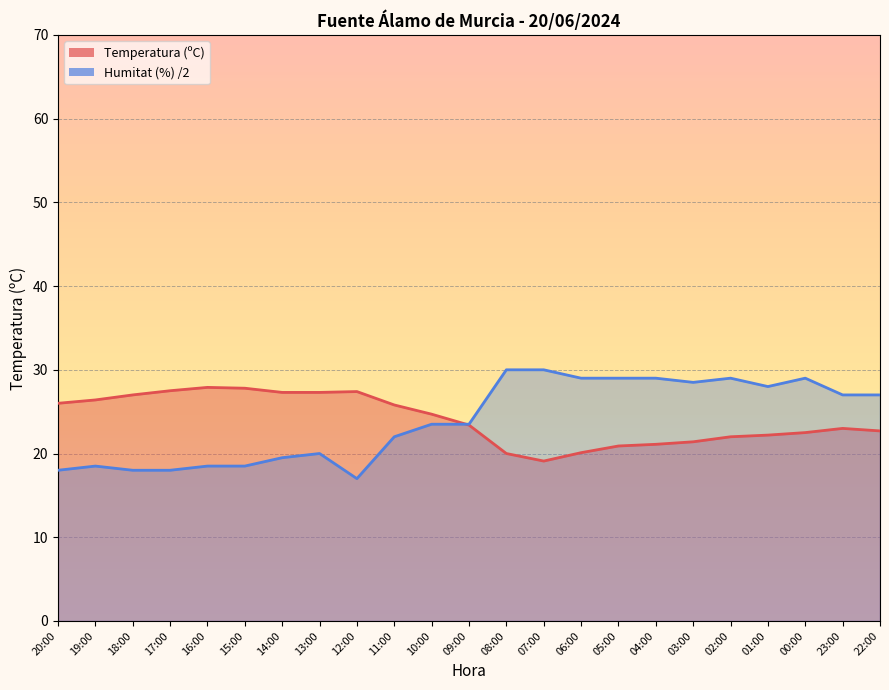

At which category is the sum across all series the highest?

00:00